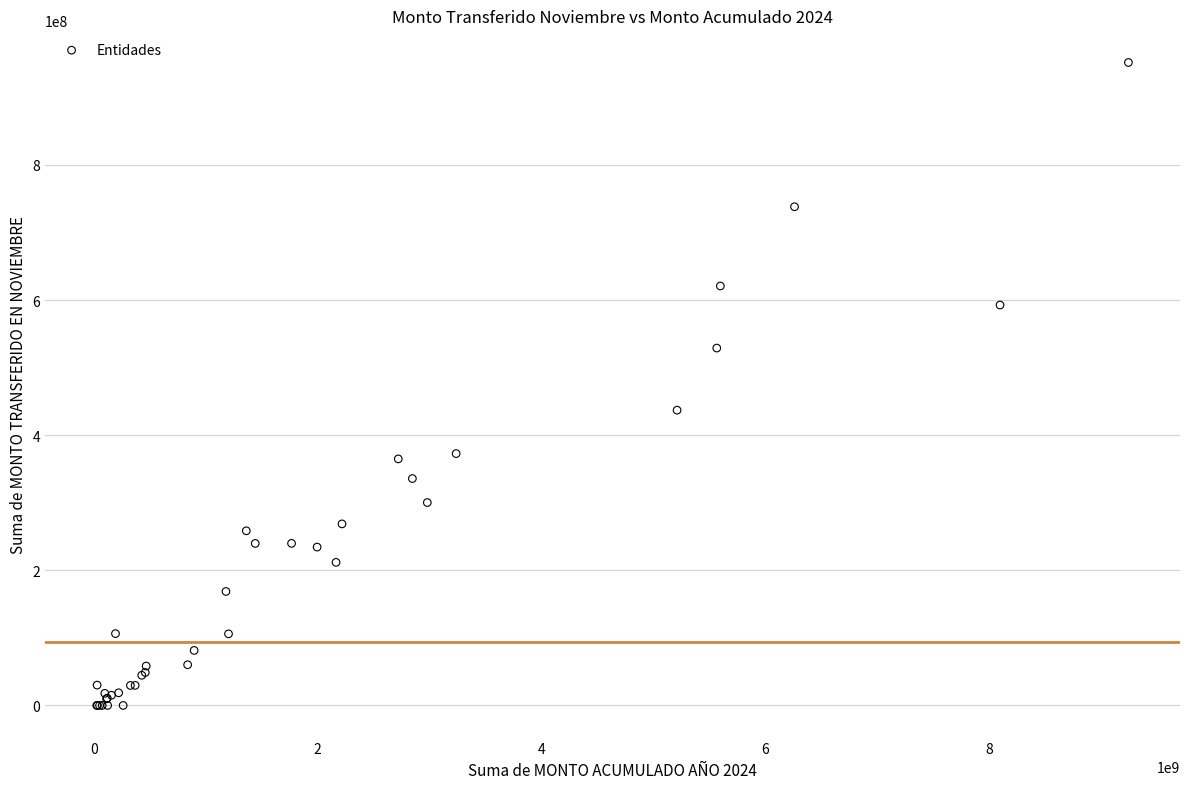

What Y value in the scatter plot is closest to 475805968?

437026803